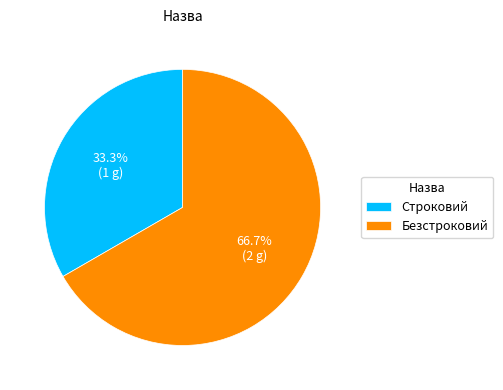

To the nearest percent, what is the difference between the Безстроковий and Строковий slice percentages?

33%